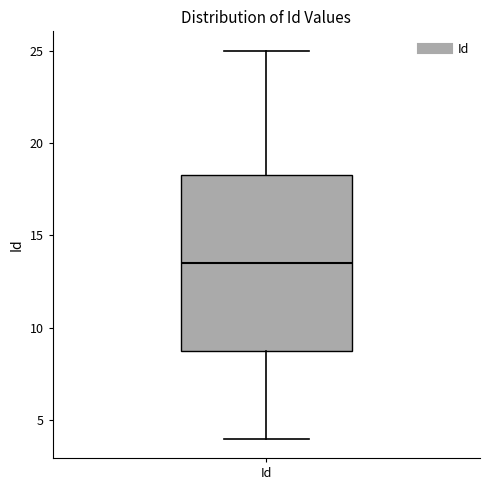

Read this box plot against the y-axis: the position of the median line, the range covered by the box, and the ends of both whiskers. The values are not printed on the chart, so give them approximately, as read against the axis.

median 13.5, box 9.0 to 18.5, whiskers 4.0 to 25.0